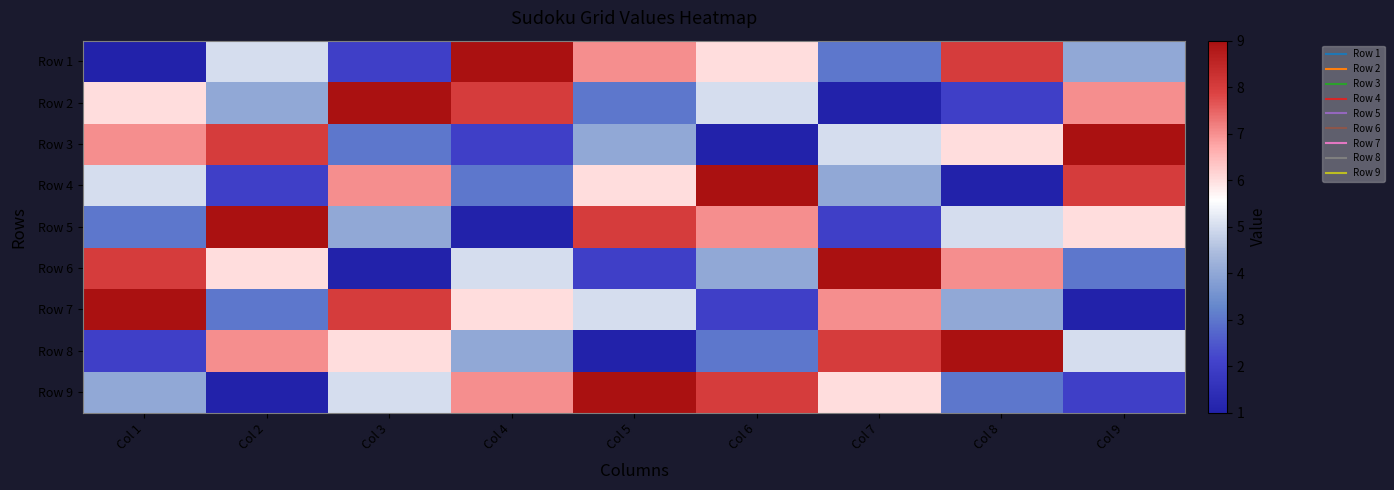

Which series has the widest spread of values?

Row 1